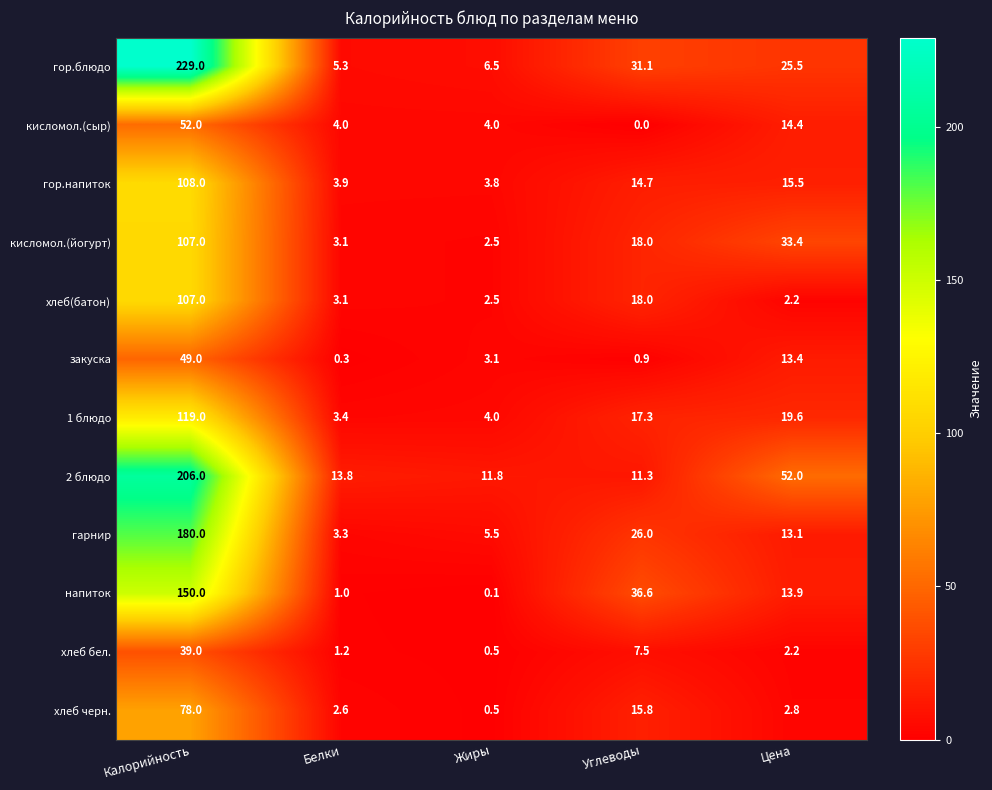

Rank the categories by кисломол.(йогурт) value from lowest to highest.

Жиры, Белки, Углеводы, Цена, Калорийность